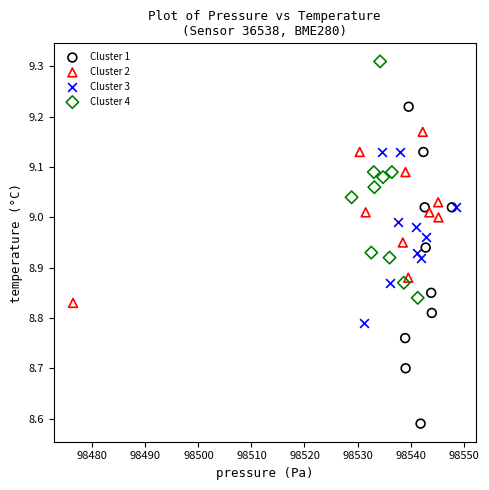

Which series has the largest Y range (max minus min)?

Cluster 1